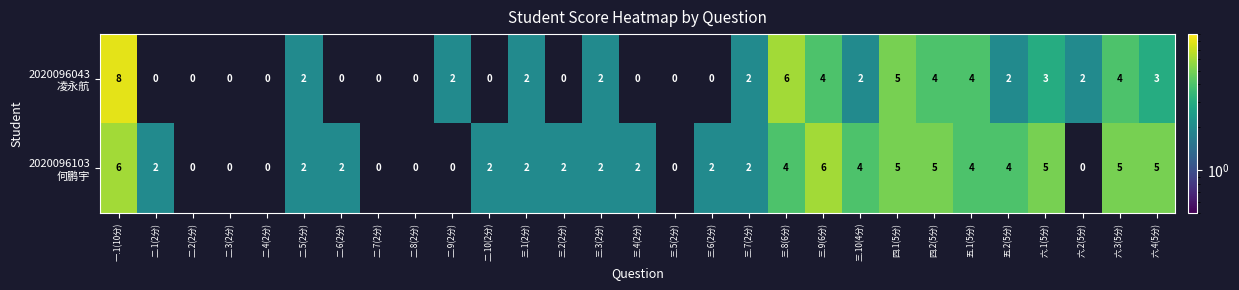

At which category does the chart reach its peak across all series?

一.1(10分)